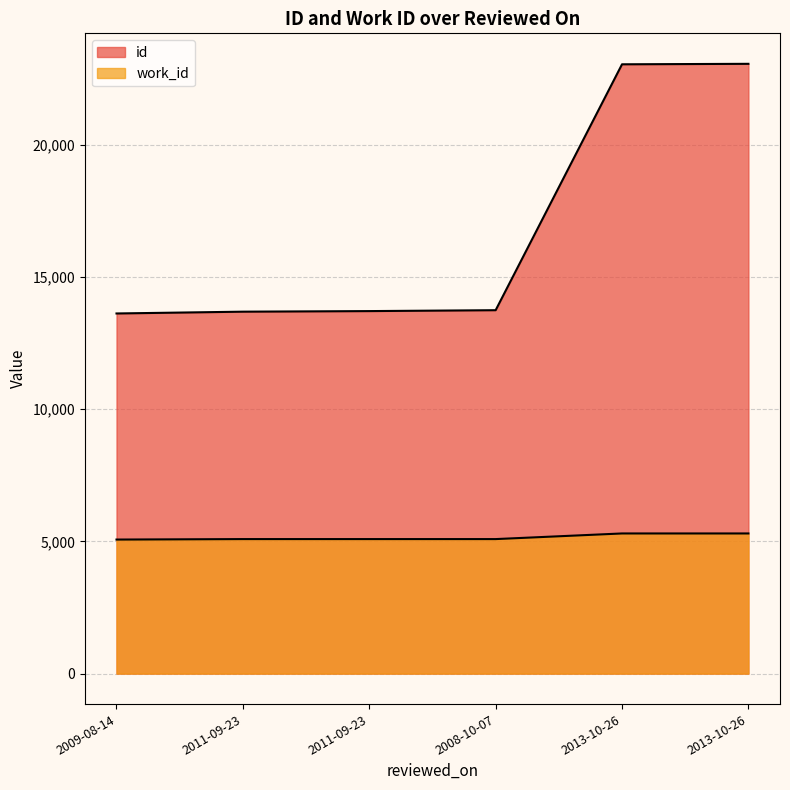

At how many categories does at least one series exceed 8421?

6